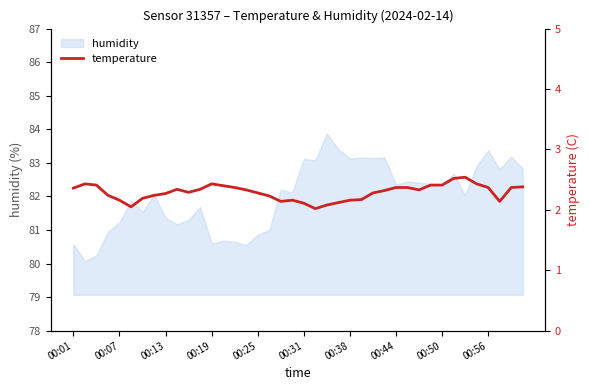

What value does the data have at 11?

2.3